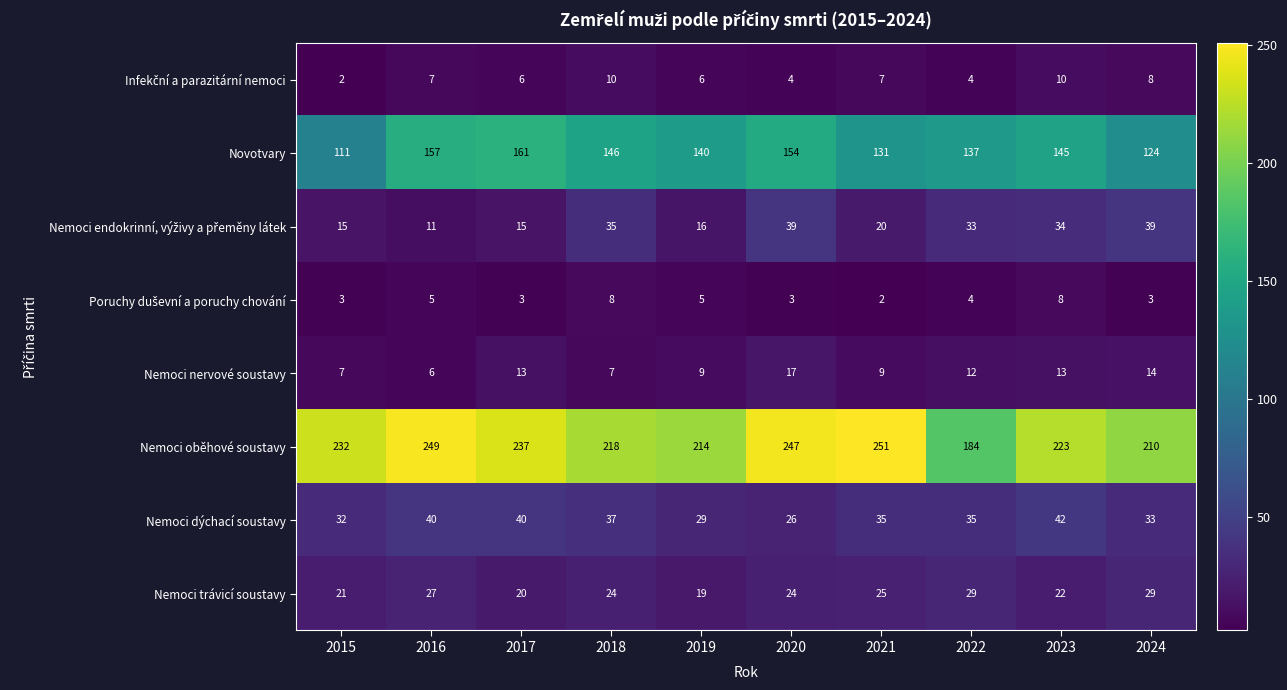

Which series has the largest total across all categories?

Nemoci oběhové soustavy